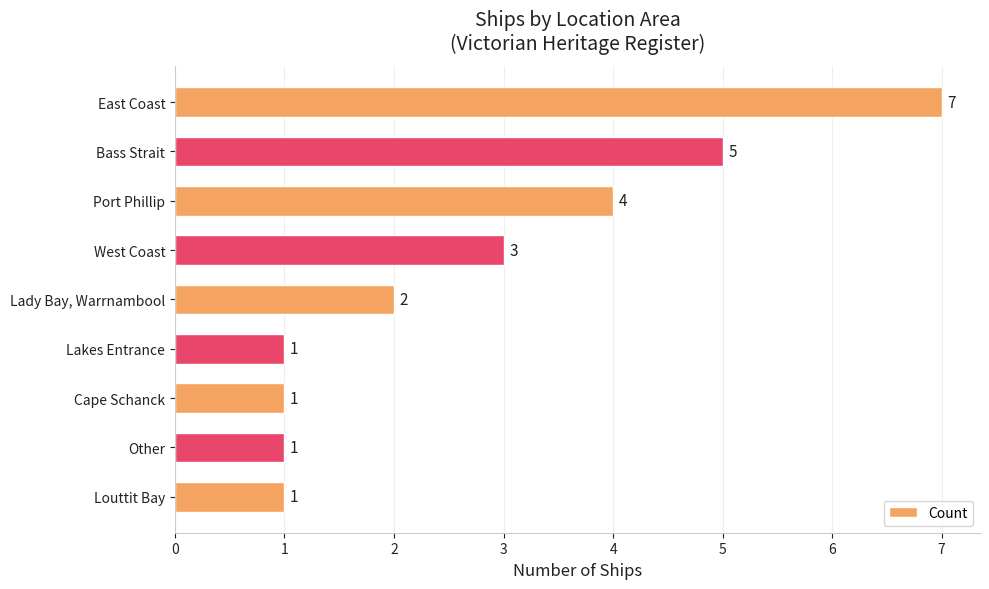

The chart shows a value of 5 at Bass Strait. True or false?

True